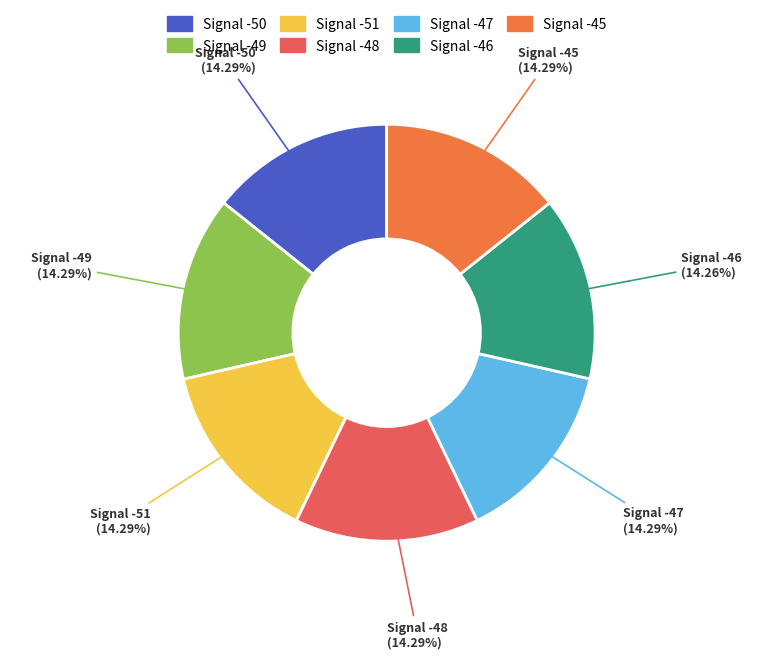

Does Signal -46 represent more than half of the total?

No